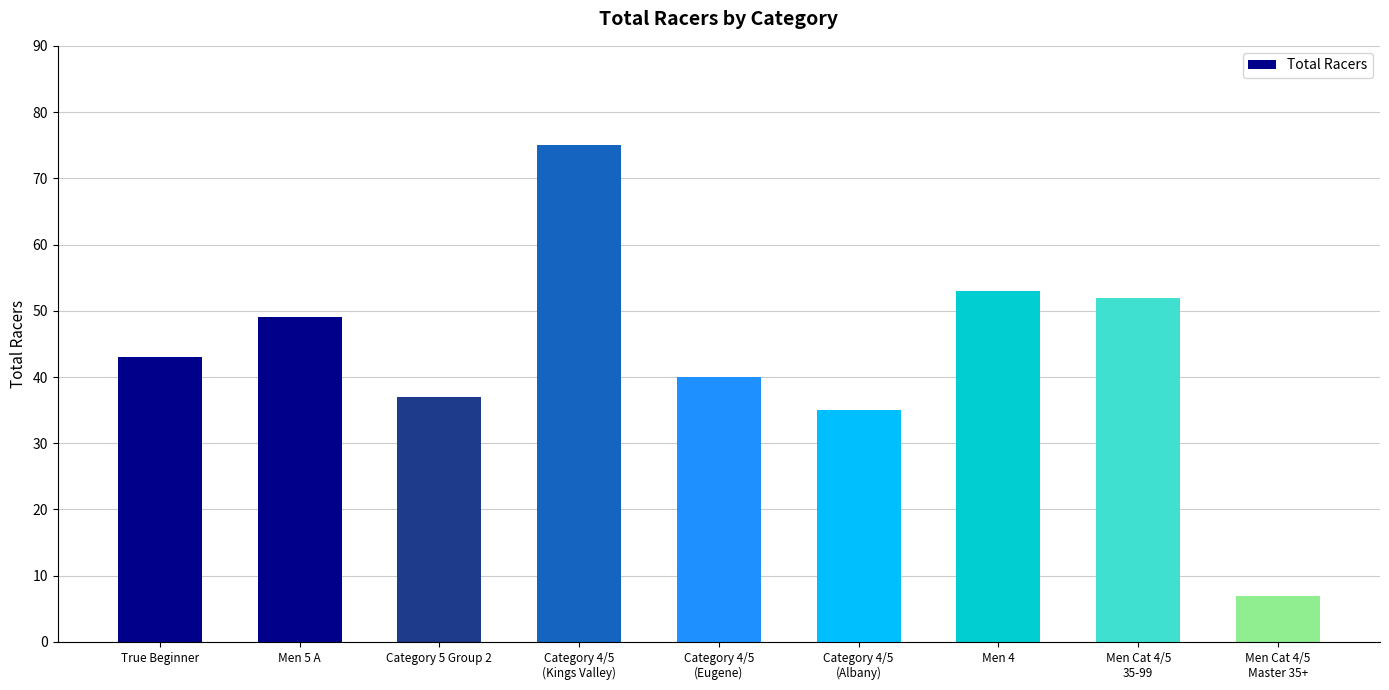

Which label corresponds to the largest value in the chart?

Category 4/5
(Kings Valley)